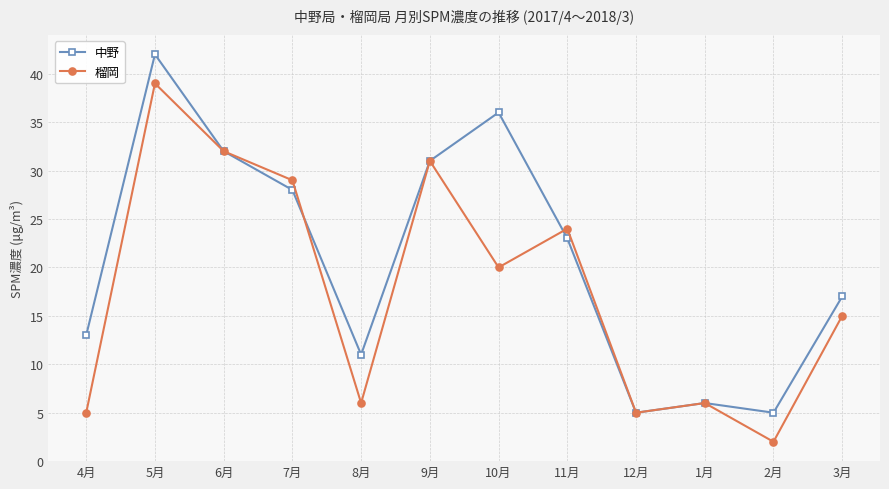

What is the difference between the highest and lowest values at 2月?

3